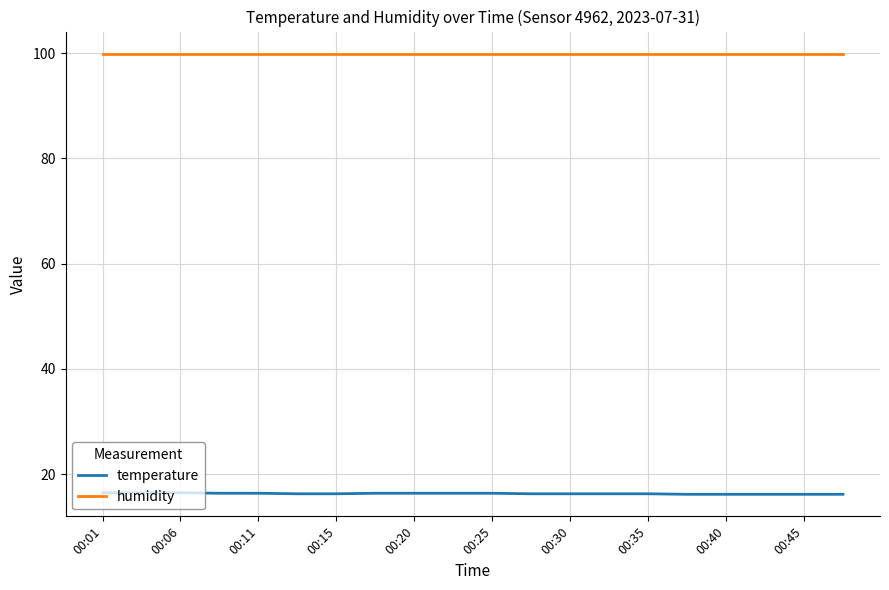

Rank the series by their average value, from highest to lowest.

humidity, temperature